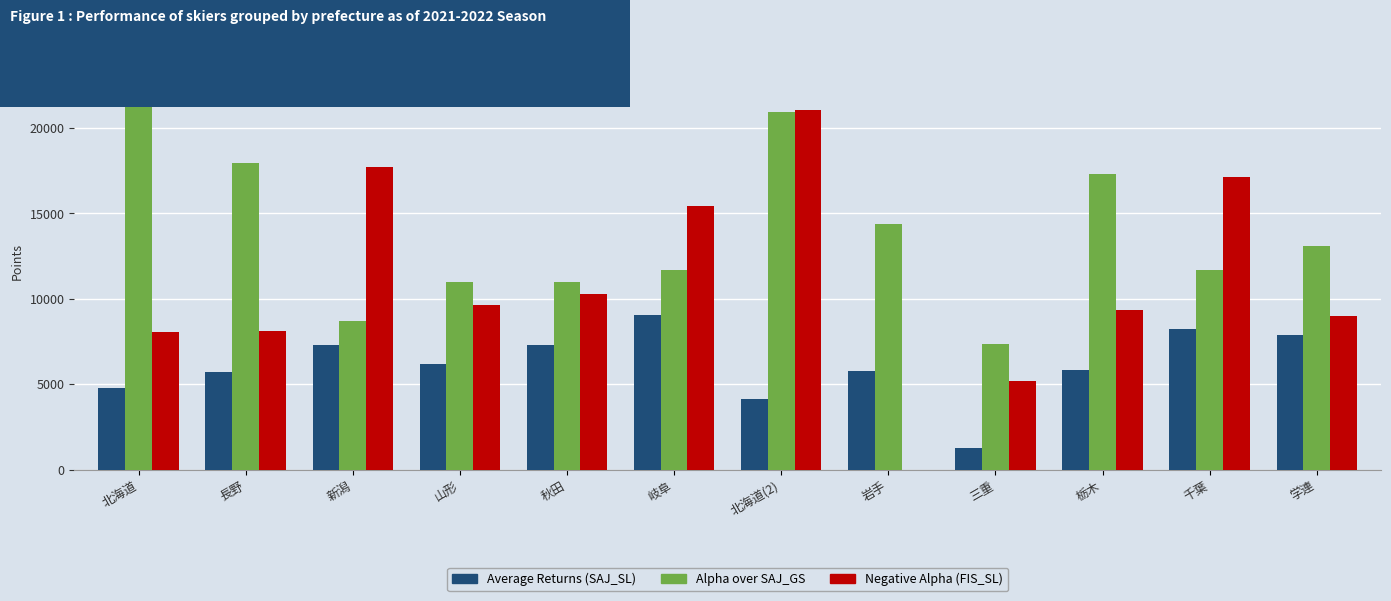

What is the total value across all series at 北海道?

36078